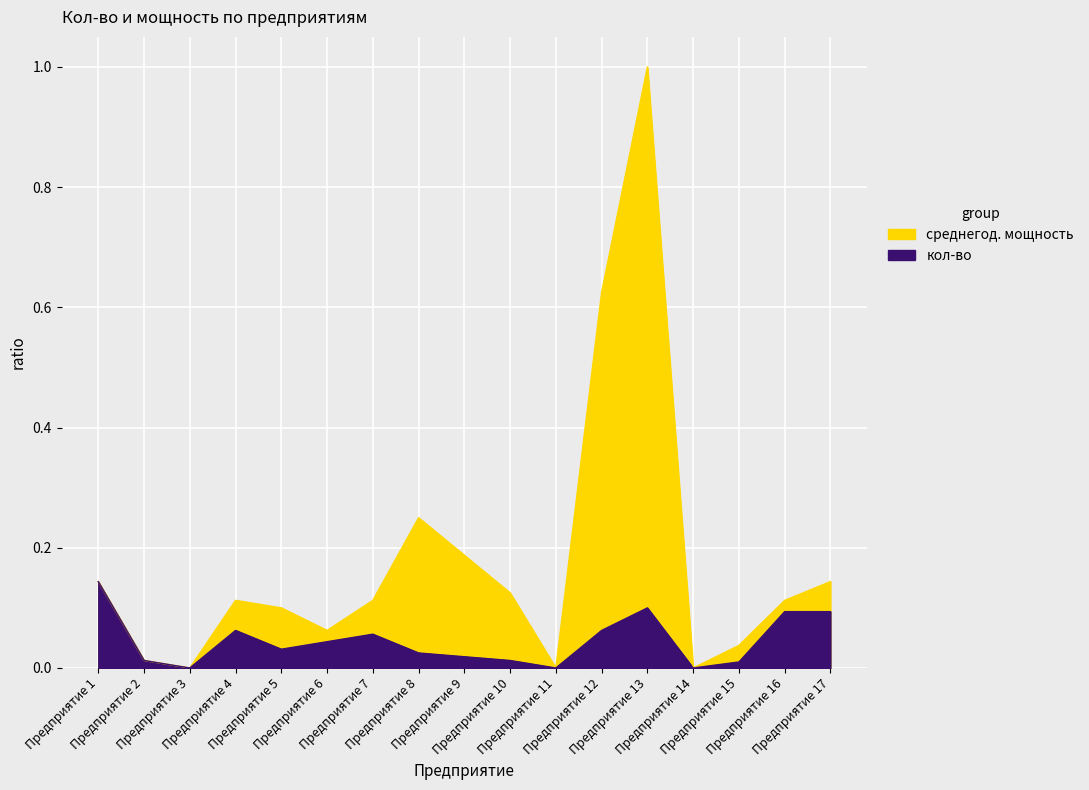

True or false: кол-во has a value of 0.1 at Предприятие 1.

True